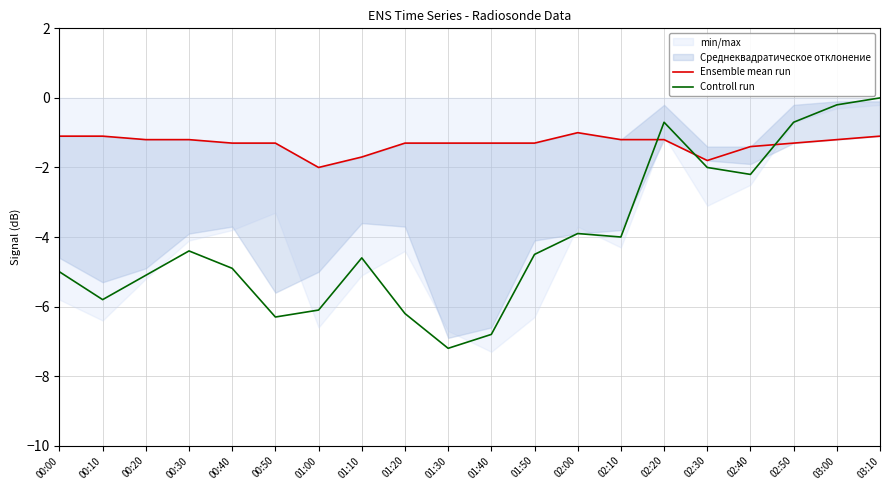

Where do Ensemble mean run and Controll run first cross each other?

02:10 and 02:20